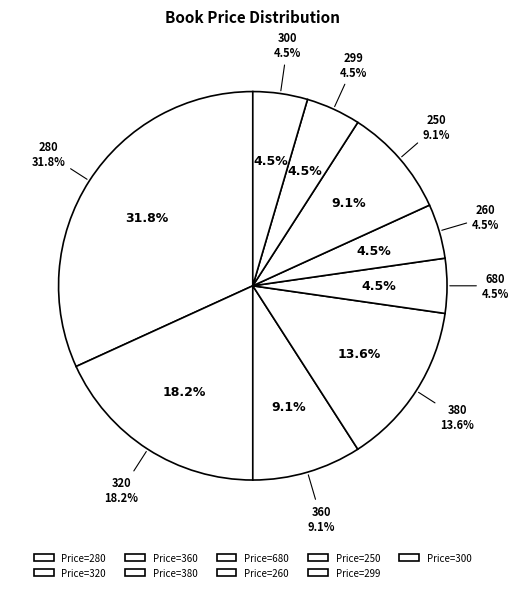

How many slices are in this pie chart?

9